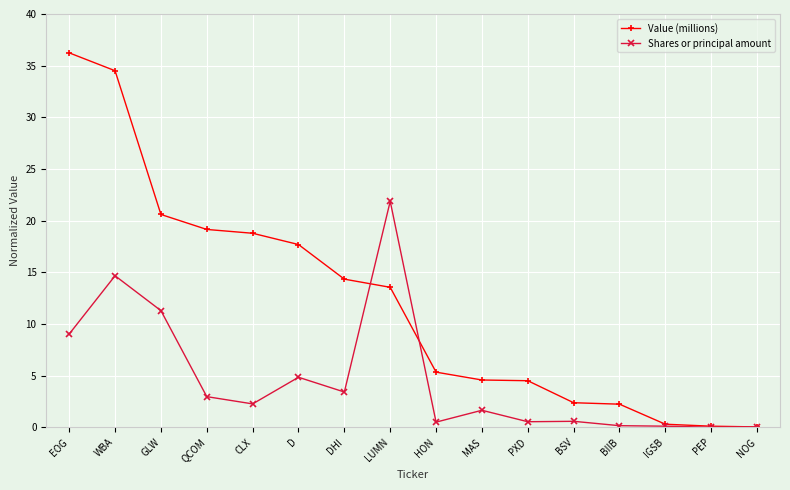

How many lines are shown in the chart?

2